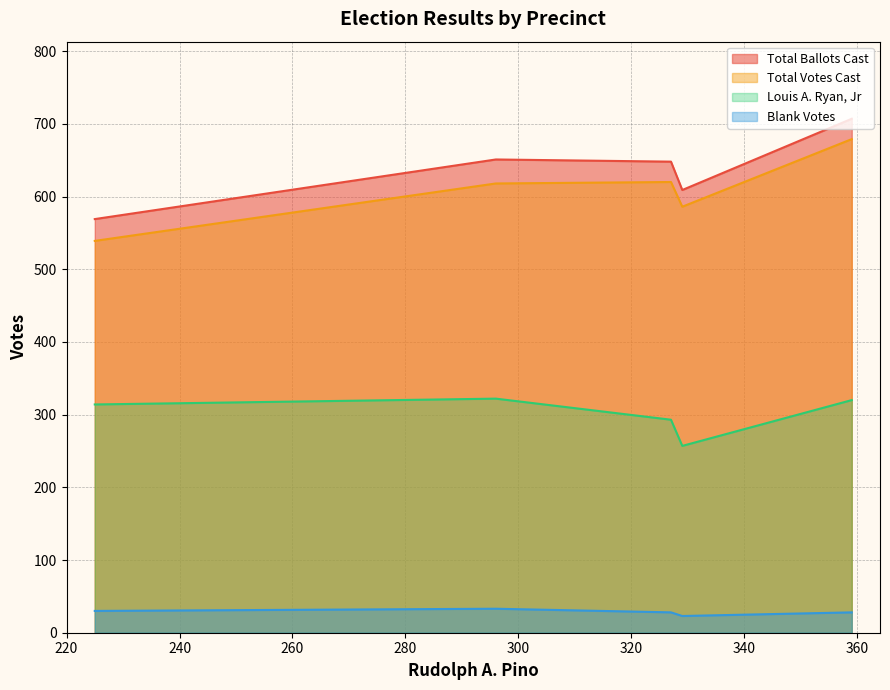

List the series in order of their peak value, lowest first.

Blank Votes, Louis A. Ryan, Jr, Total Votes Cast, Total Ballots Cast